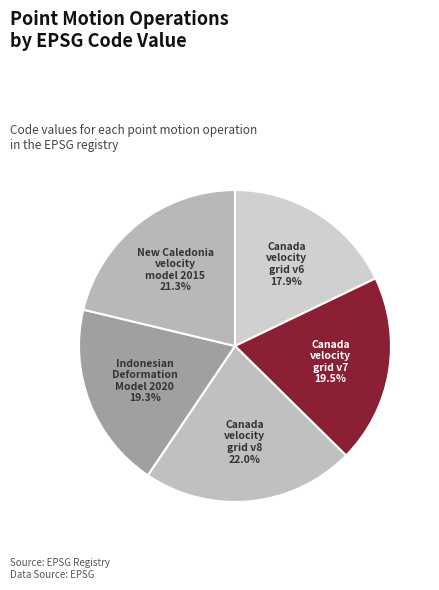

How many slices are in this pie chart?

5